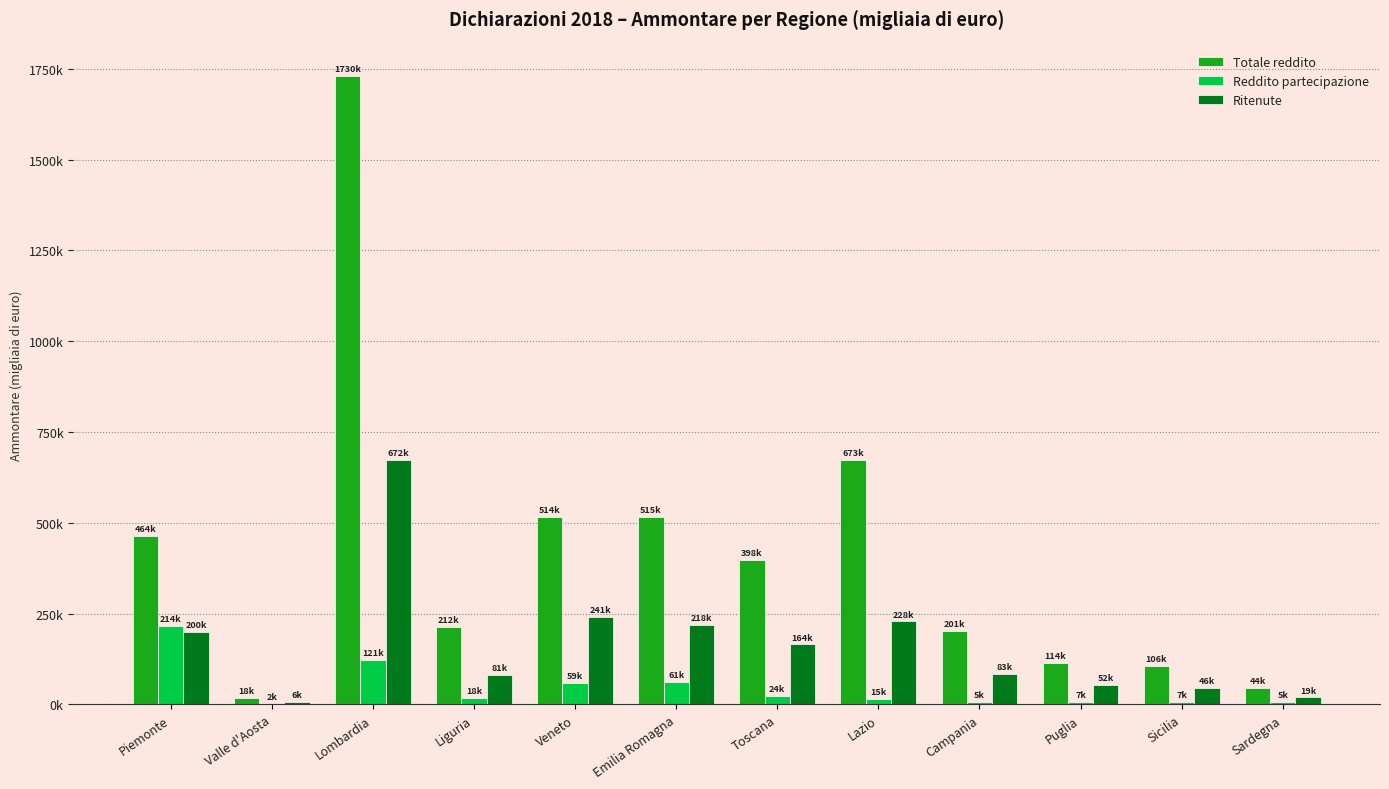

Reading left to right, transcribe all the data shown in this chart.

Totale reddito: Piemonte=464860	Valle d'Aosta=18619	Lombardia=1730479	Liguria=212761	Veneto=514890	Emilia Romagna=515663	Toscana=398319	Lazio=673170	Campania=201282	Puglia=114620	Sicilia=106132	Sardegna=44616
Reddito partecipazione: Piemonte=214861	Valle d'Aosta=2131	Lombardia=121506	Liguria=18570	Veneto=59835	Emilia Romagna=61304	Toscana=24228	Lazio=15709	Campania=5728	Puglia=7009	Sicilia=7469	Sardegna=5551
Ritenute: Piemonte=200497	Valle d'Aosta=6941	Lombardia=672140	Liguria=81383	Veneto=241195	Emilia Romagna=218707	Toscana=164927	Lazio=228237	Campania=83886	Puglia=52741	Sicilia=46196	Sardegna=19056